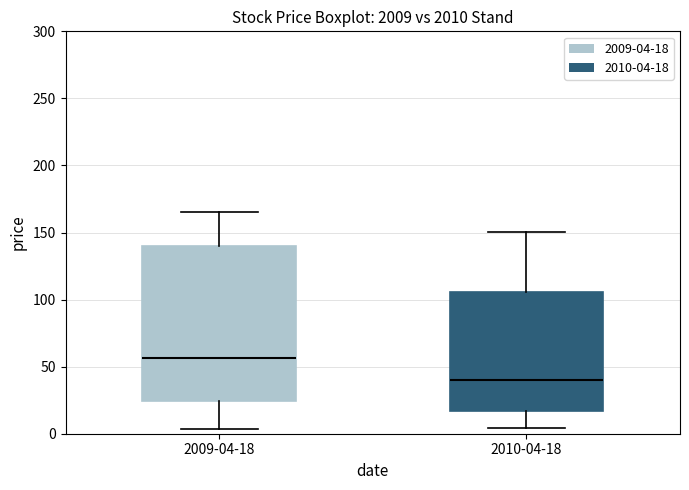

Which box is the tallest, from its lower edge to its upper edge?

2009-04-18